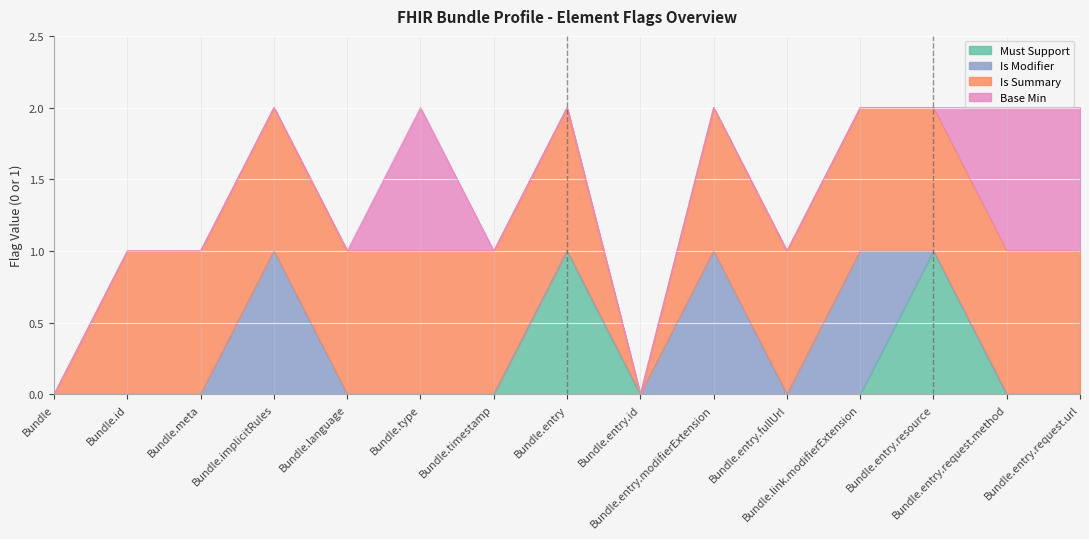

What is the total value across all series at Bundle.implicitRules?

2